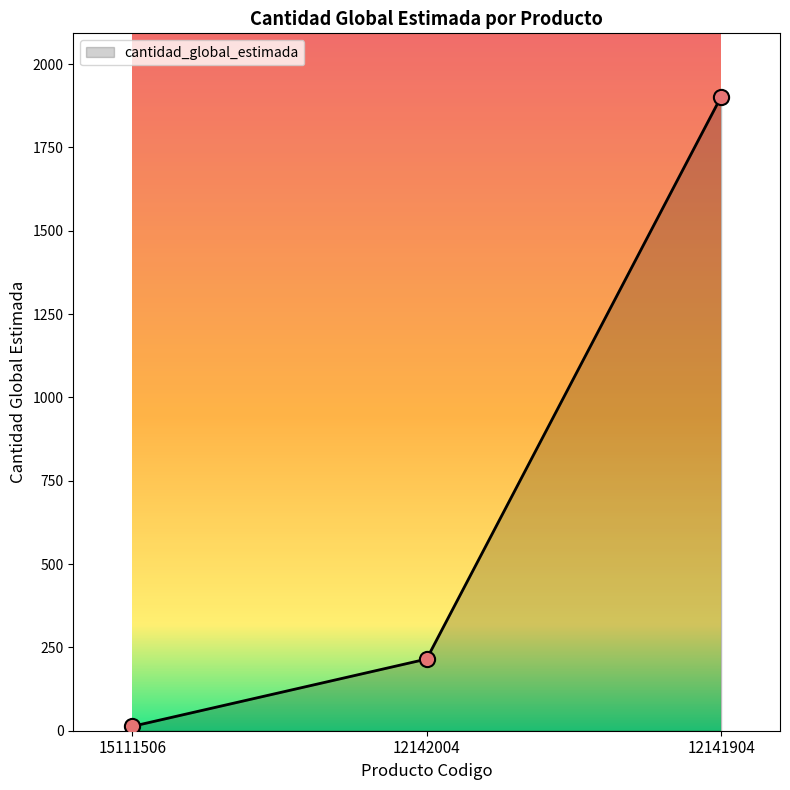

What is the ratio of the value at 12141904 to the value at 15111506?

146.3